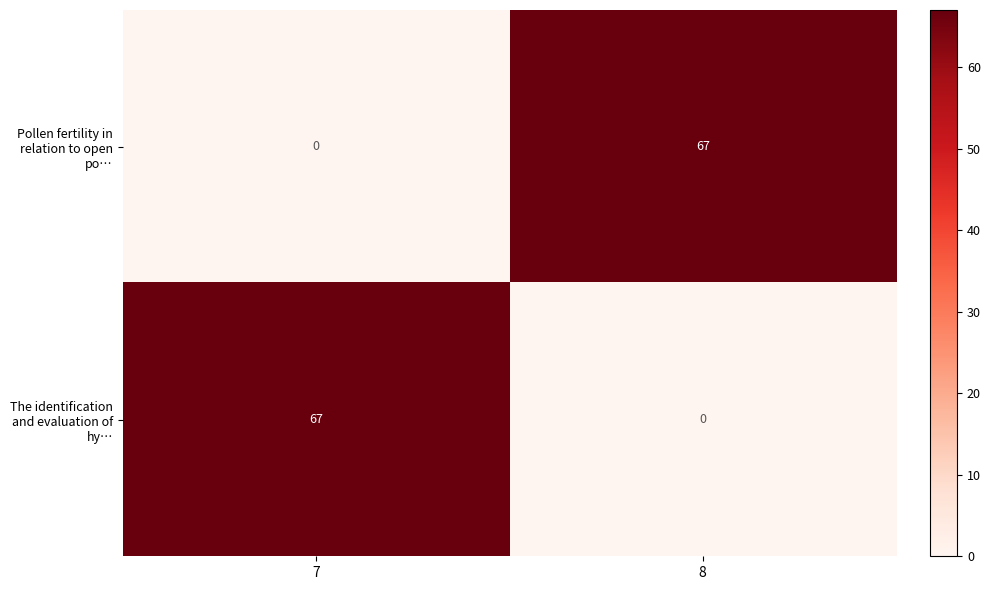

How many values in the Pollen fertility in relation to open po… series are below 67?

1